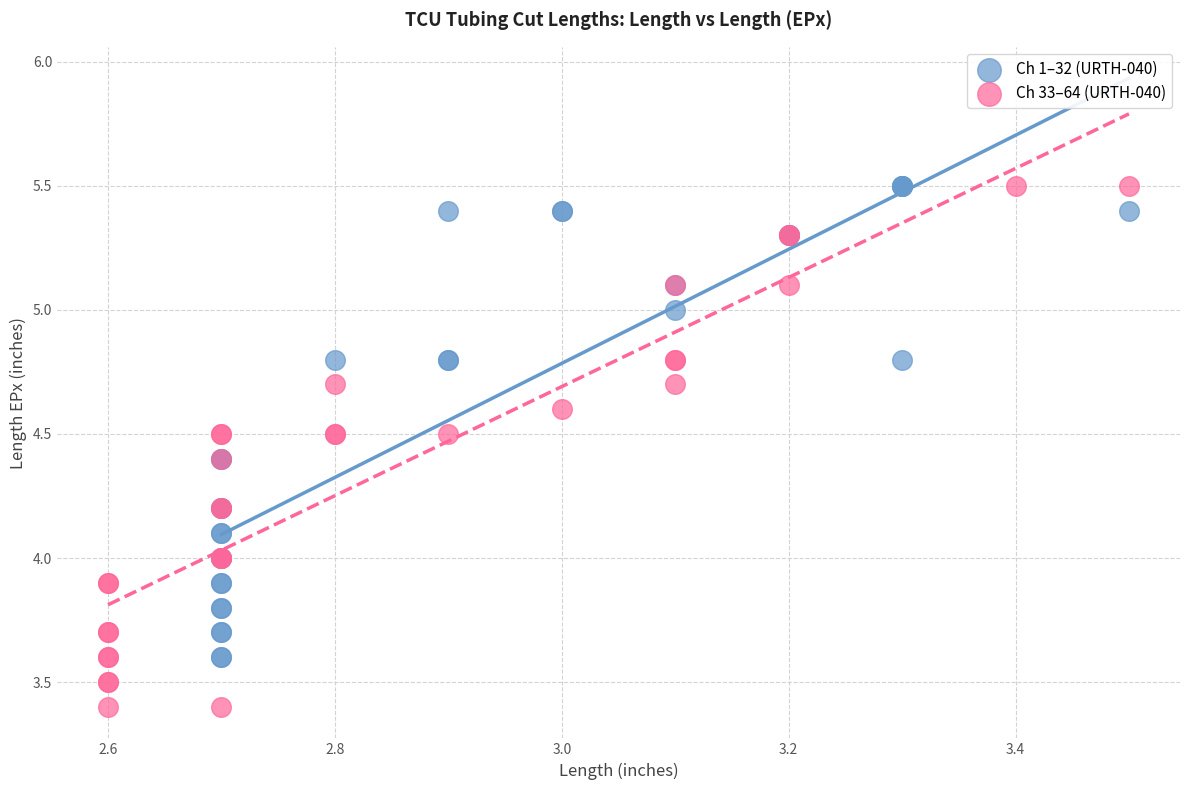

Which series has the widest spread of Y values?

Ch 33–64 (URTH-040)